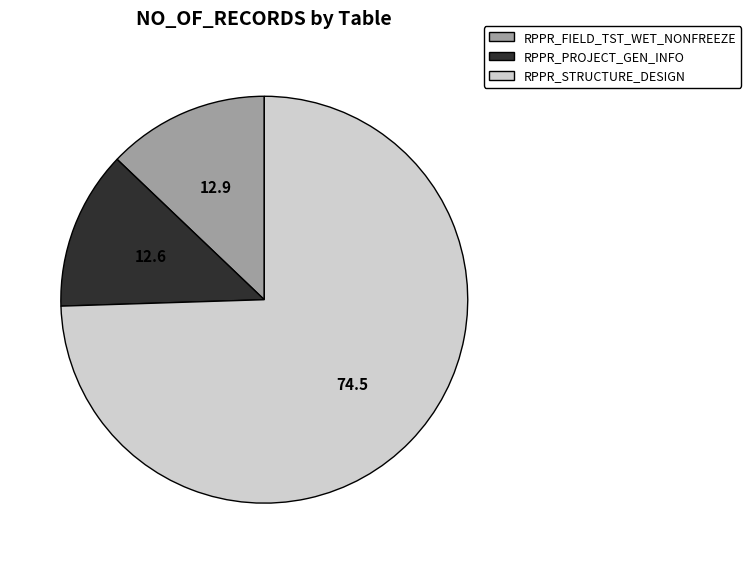

Is it true that RPPR_PROJECT_GEN_INFO is 13% of the pie?

True